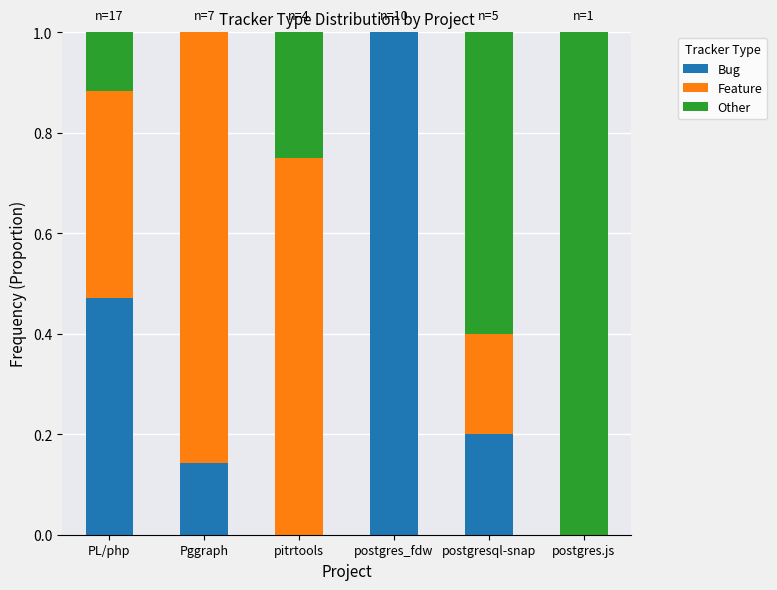

The Bug series shows 0.0 at postgres.js. True or false?

True